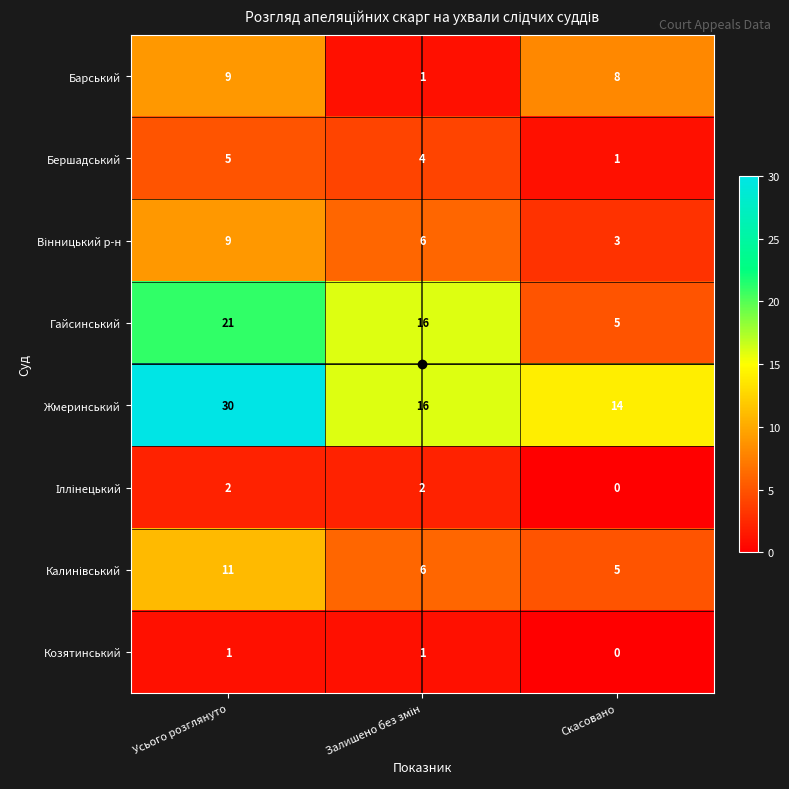

What is the spread (max minus min) of values at Скасовано?

14